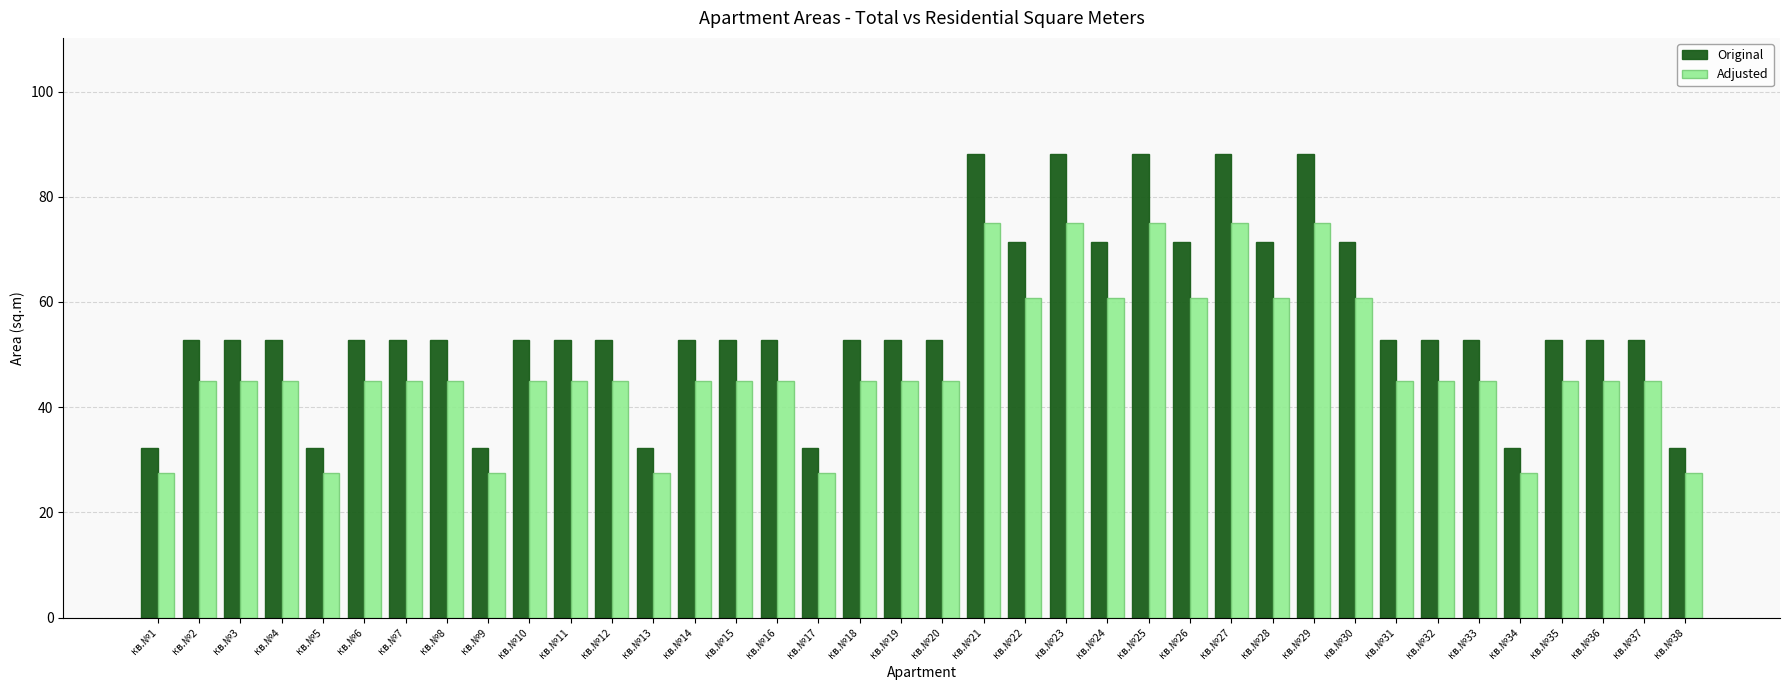

Reading left to right, extract all data points from this chart.

Original: 32.3	52.8	52.8	52.8	32.3	52.8	52.8	52.8	32.3	52.8	52.8	52.8	32.3	52.8	52.8	52.8	32.3	52.8	52.8	52.8	88.2	71.4	88.2	71.4	88.2	71.4	88.2	71.4	88.2	71.4	52.8	52.8	52.8	32.3	52.8	52.8	52.8	32.3
Adjusted: 27.5	44.9	44.9	44.9	27.5	44.9	44.9	44.9	27.5	44.9	44.9	44.9	27.5	44.9	44.9	44.9	27.5	44.9	44.9	44.9	74.9	60.7	74.9	60.7	74.9	60.7	74.9	60.7	74.9	60.7	44.9	44.9	44.9	27.5	44.9	44.9	44.9	27.5